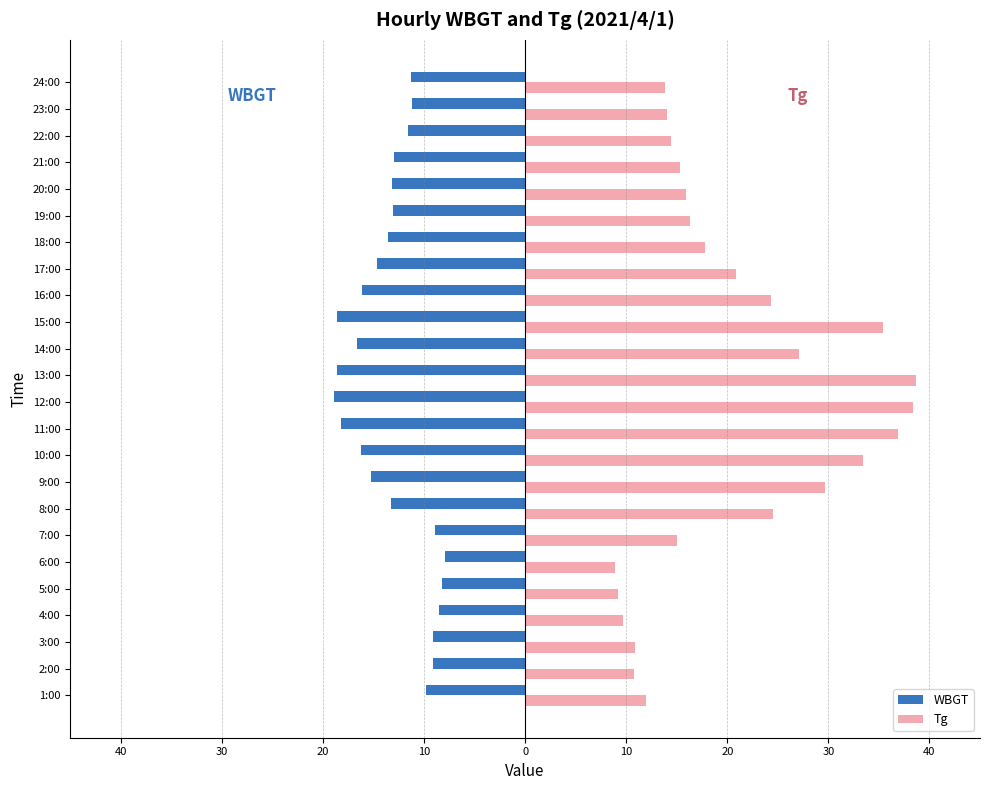

What are all the series names shown in the legend?

WBGT, Tg